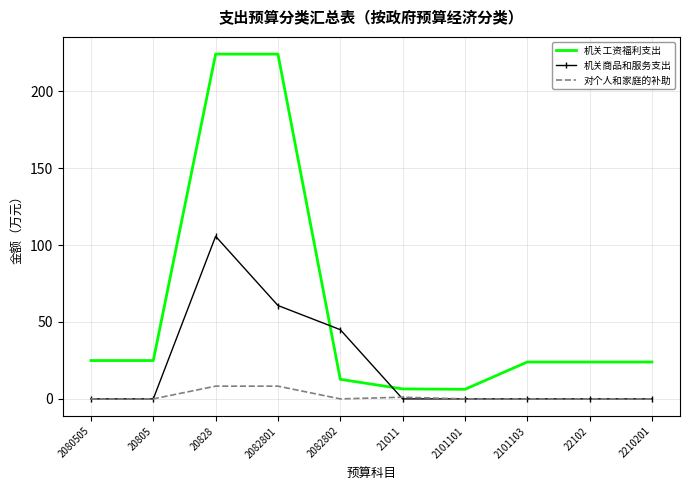

The 机关商品和服务支出 series shows 69.7 at 22102. True or false?

False